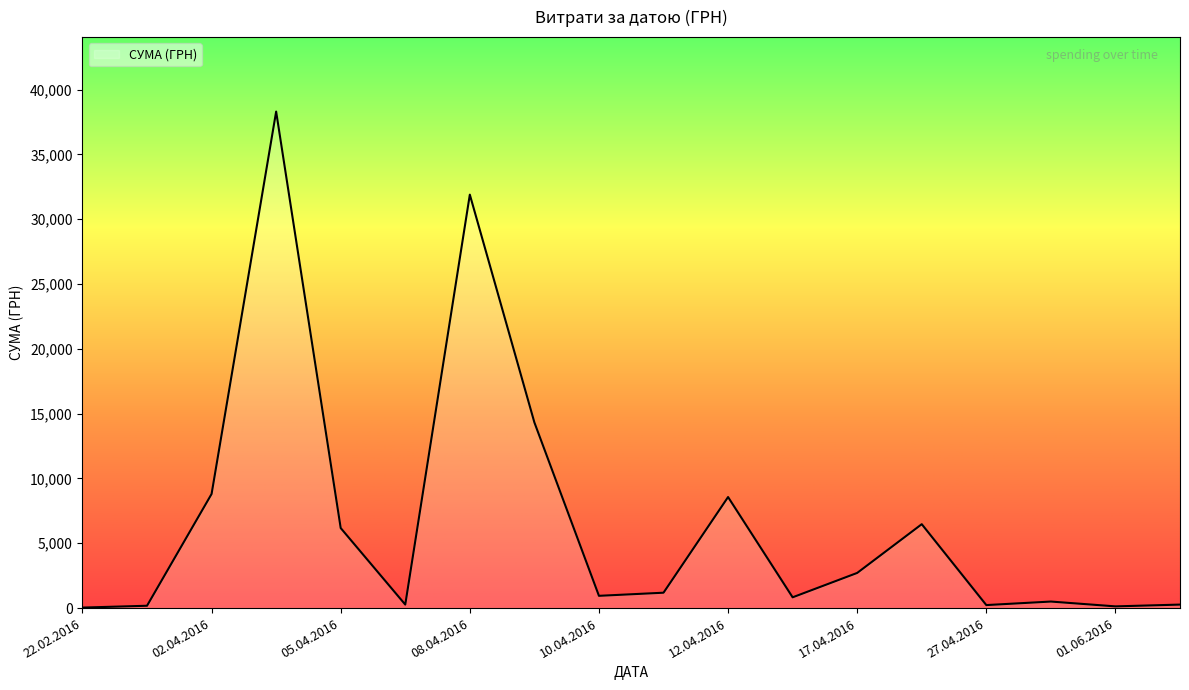

What is the difference between the maximum and minimum values?

38264.5